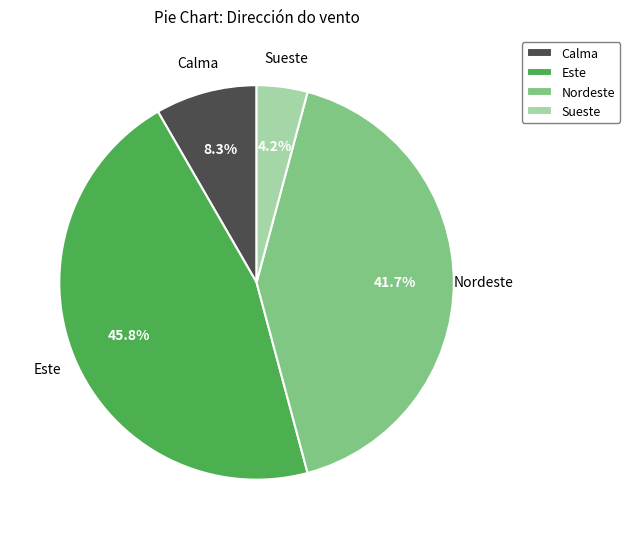

What is the ratio of the value at Nordeste to the value at Calma?

5.0